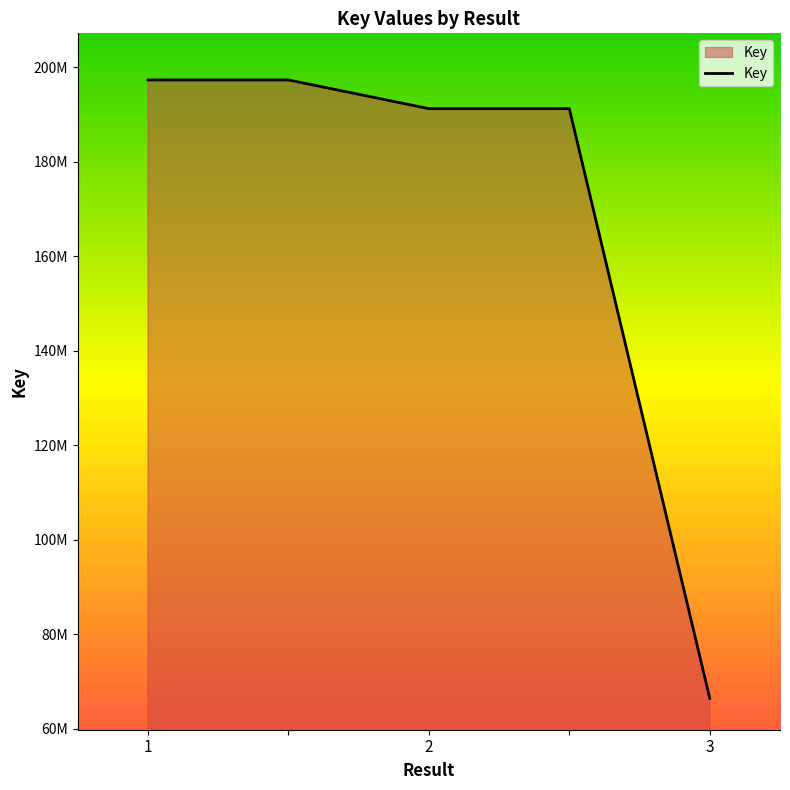

At which category does the chart reach its minimum across all series?

3